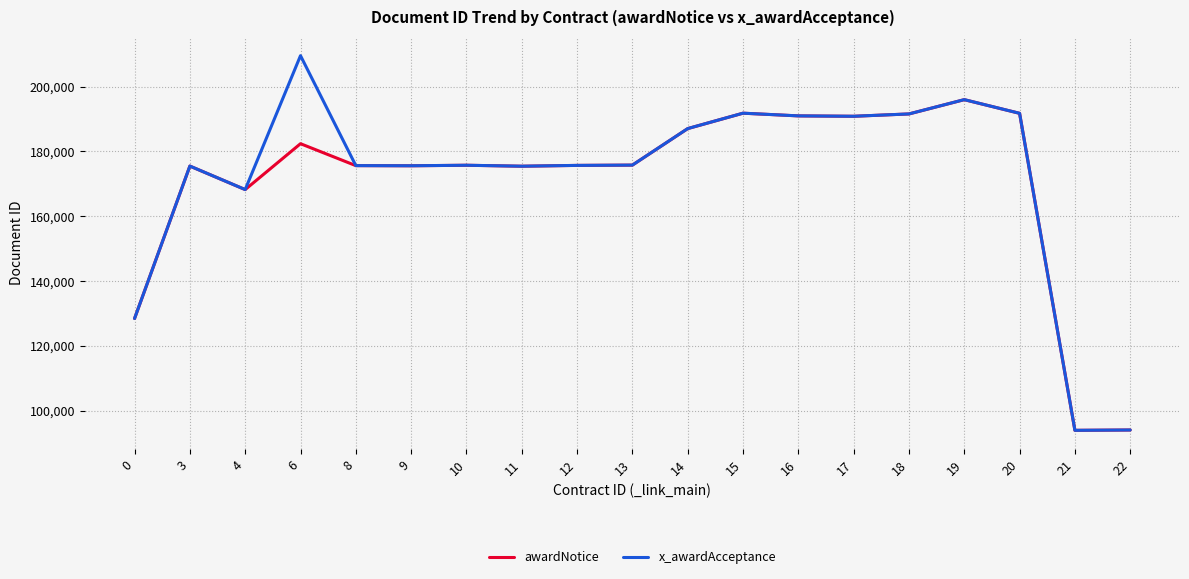

How many series are shown in this chart?

2